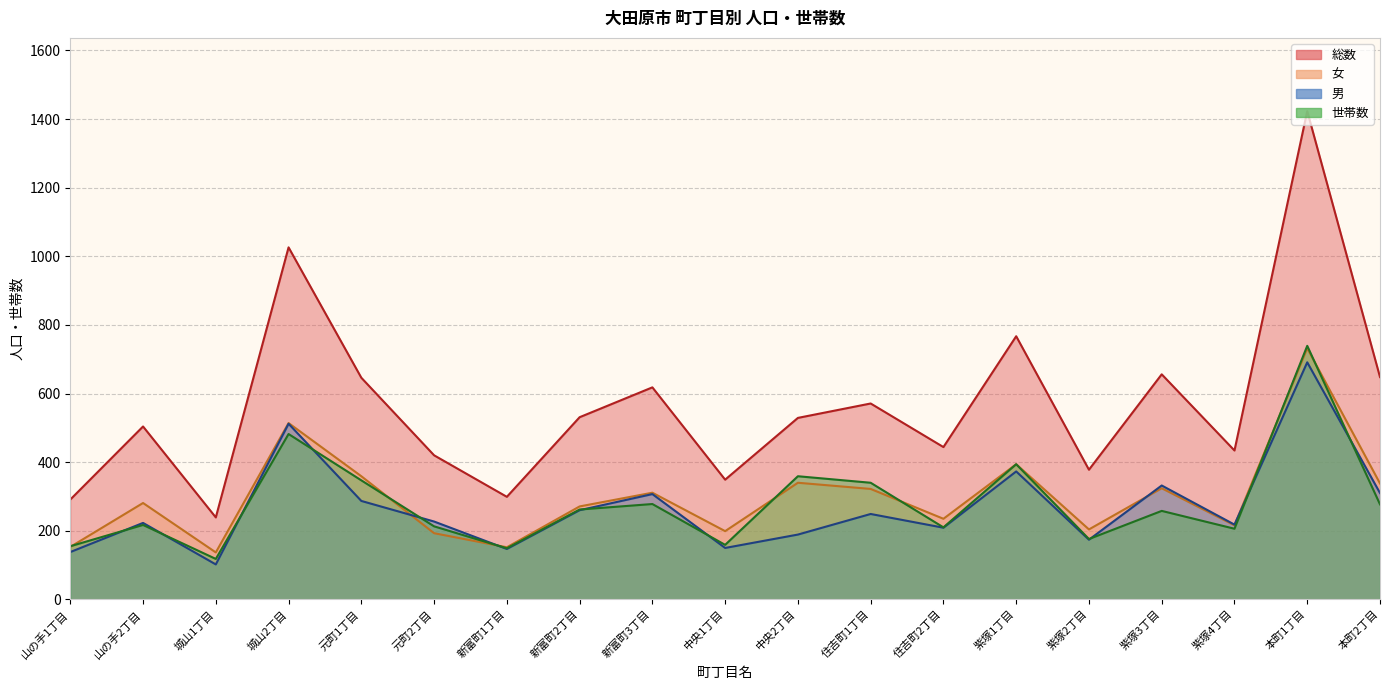

At which category is the sum across all series the highest?

本町1丁目